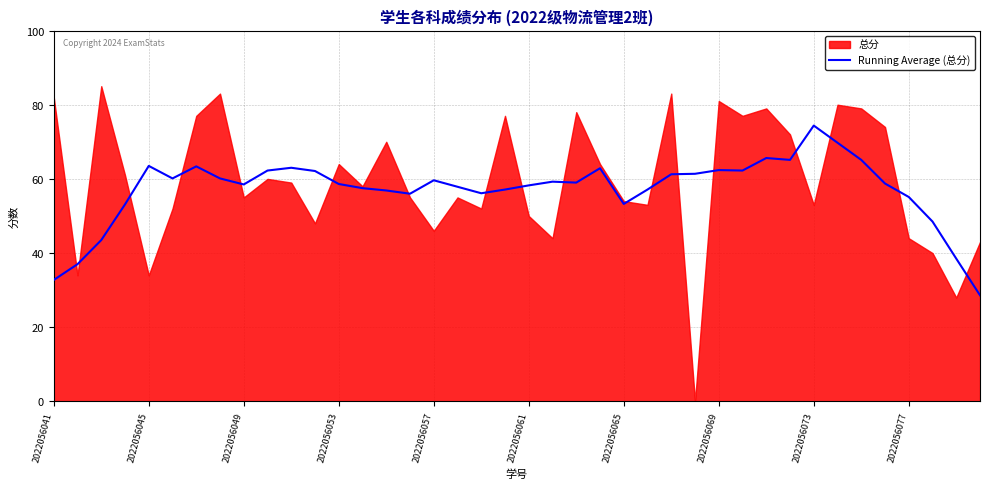

At which label does Running Average (总分) reach its peak?

2022056073